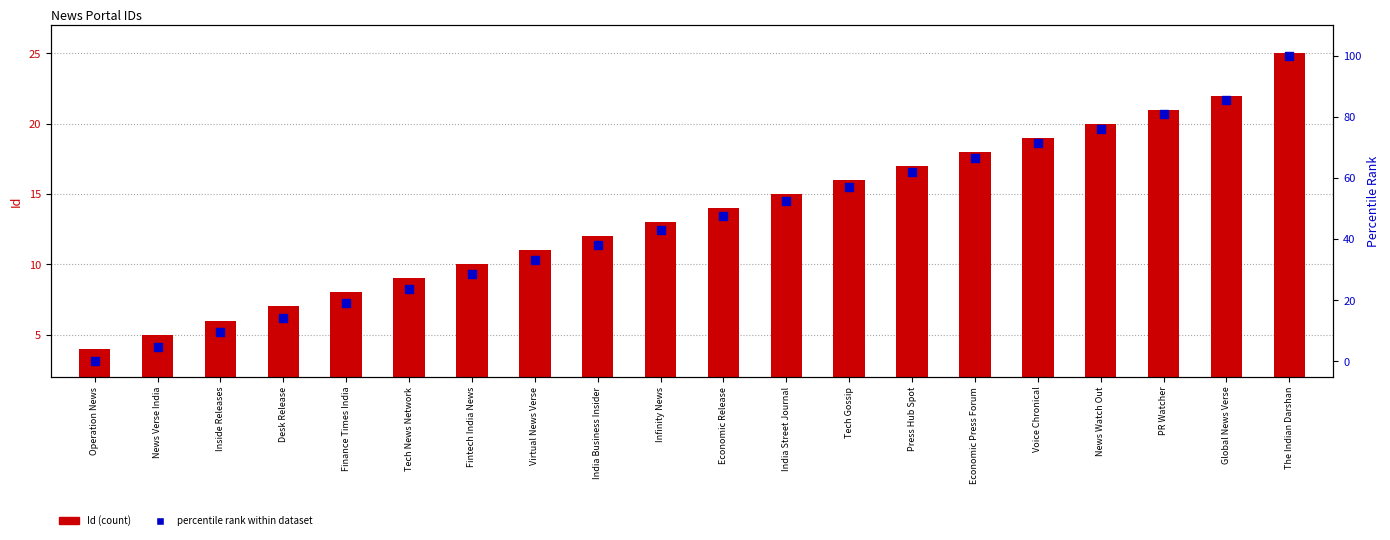

At how many categories does at least one series exceed 55?

8